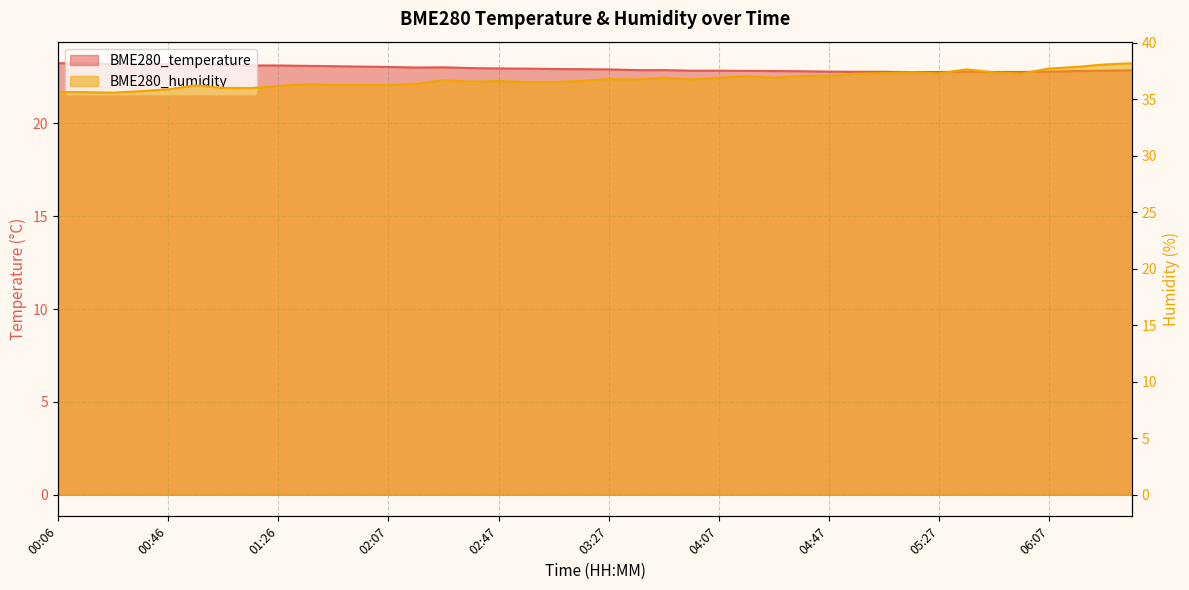

True or false: BME280_temperature and BME280_humidity intersect in this chart.

False